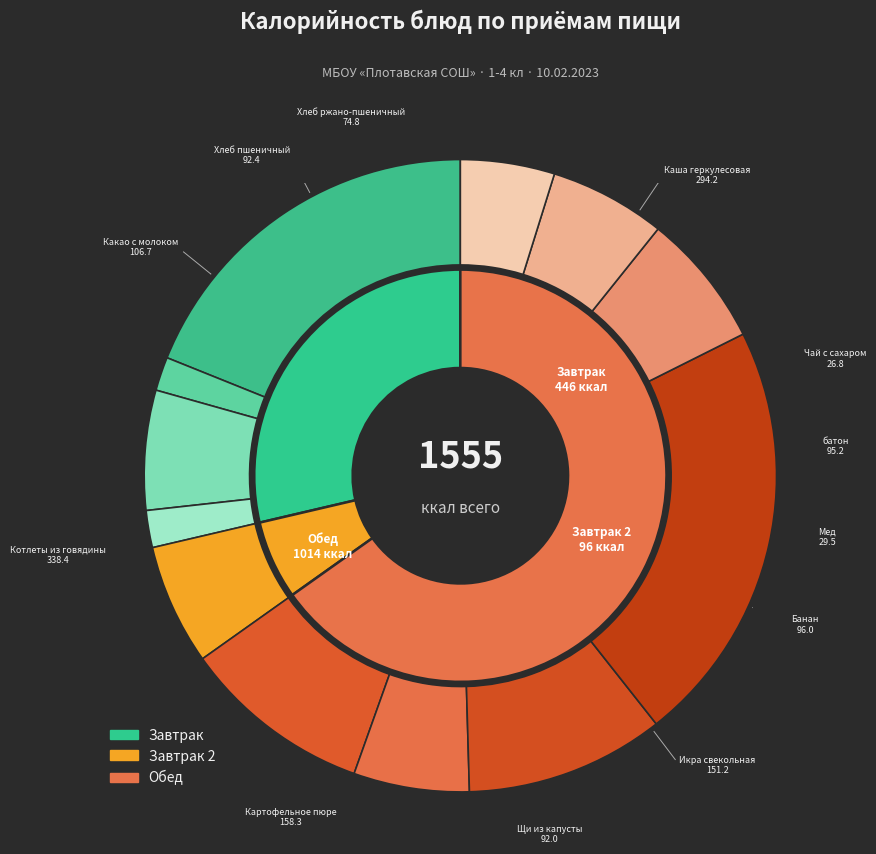

Is it true that Чай с сахаром is 12% of the pie?

False